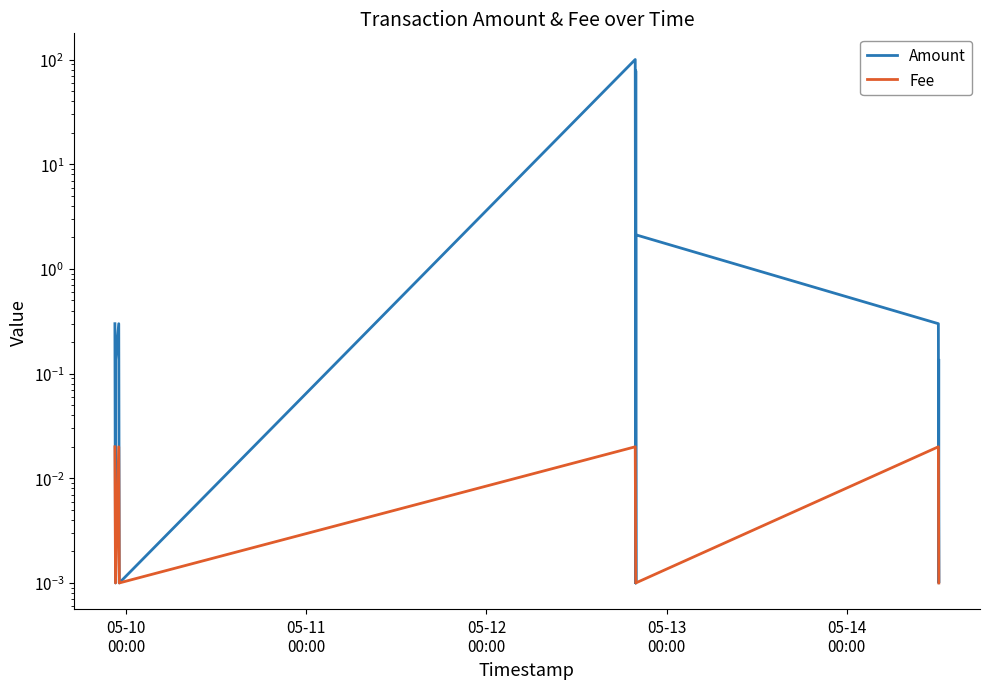

Which series has the widest spread of values?

Amount